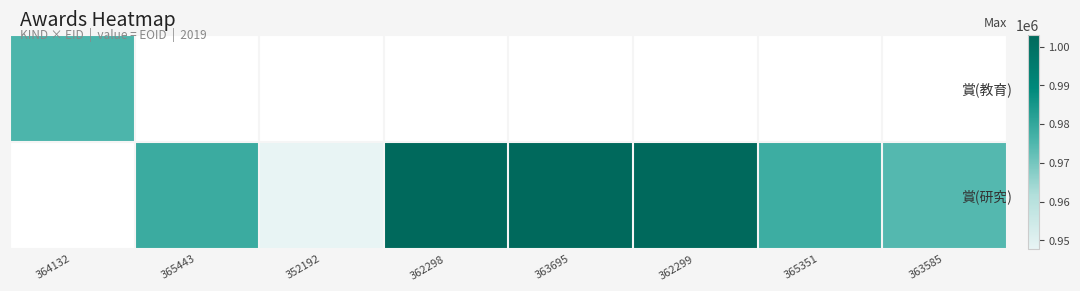

Is the value of 賞(研究) at 363585 greater than the value of 賞(教育) at 364132?

No